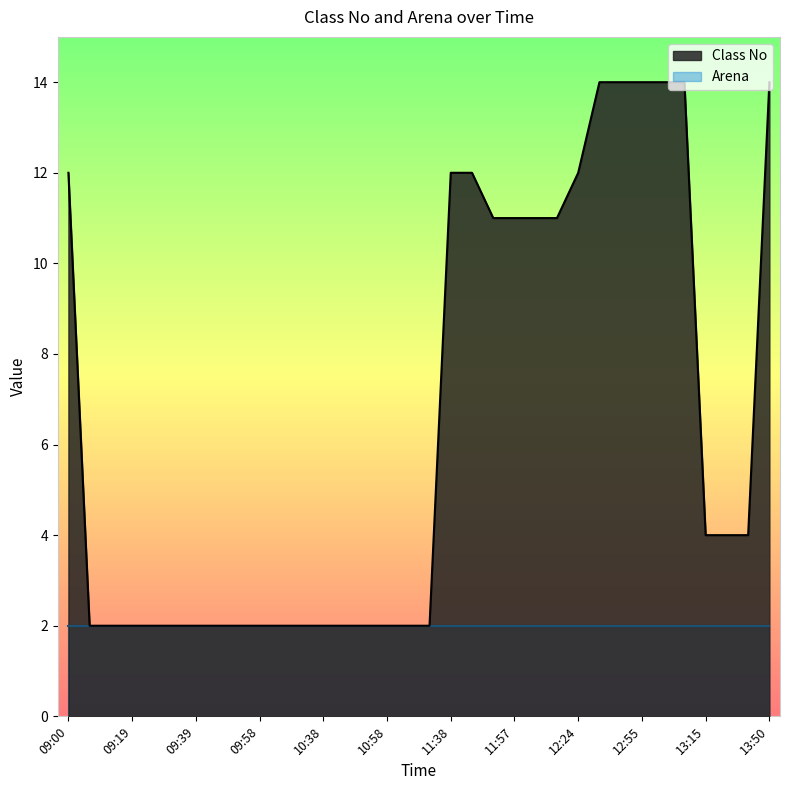

What is the label of the 12th point from the left?

10:32